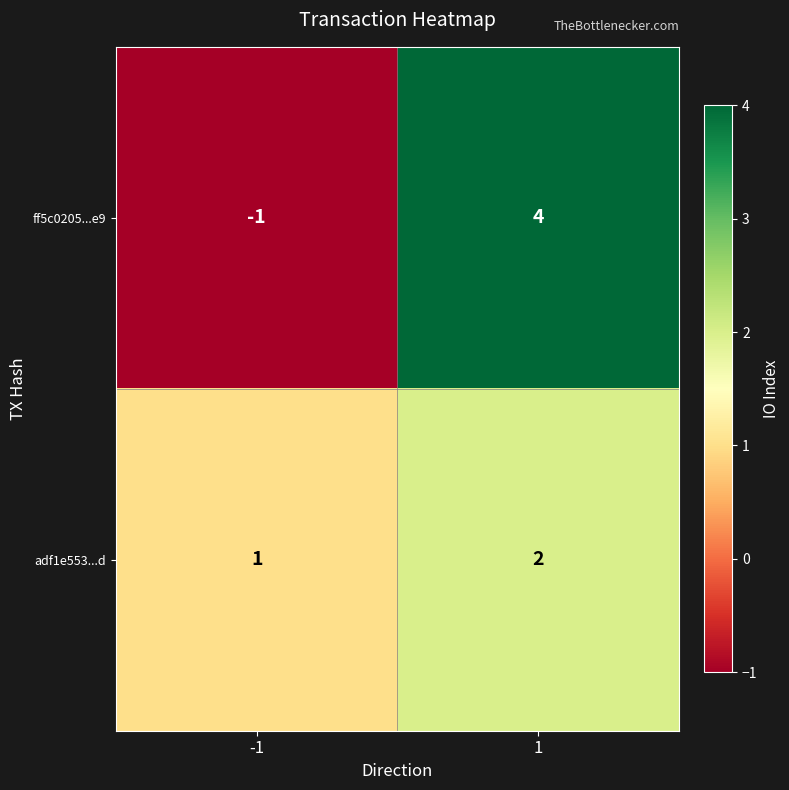

What is the greatest value displayed?

4